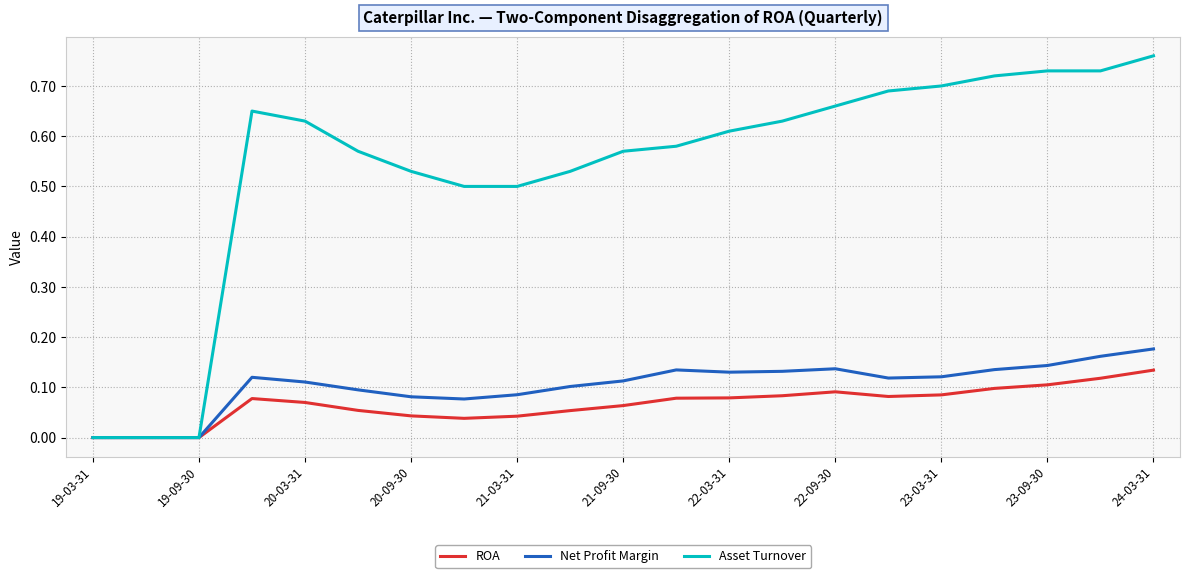

Which series has the largest range (max minus min)?

Asset Turnover